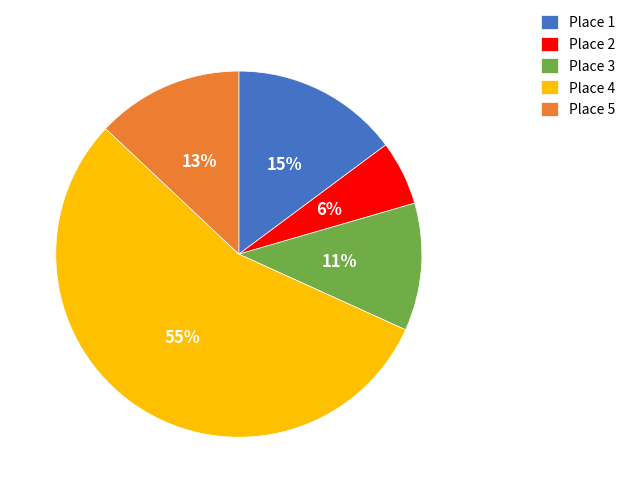

To the nearest percent, what is the combined percentage of Place 1 and Place 4?

70%